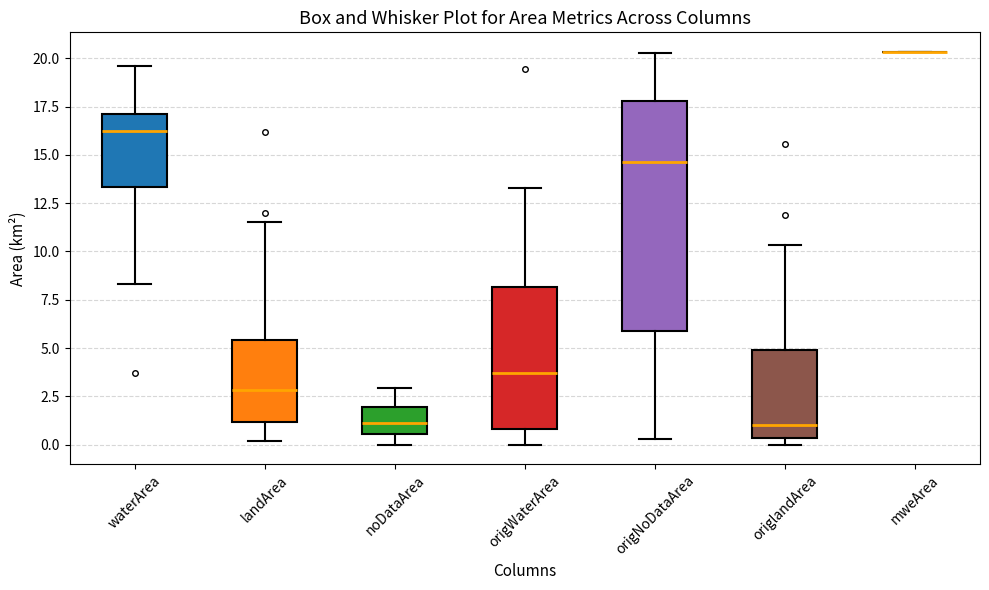

Reading left to right, read every box against the y-axis: the position of its median line, the range the box covers, and the ends of its whiskers. The values are not printed on the chart, so give them approximately, as read against the axis.

waterArea: median 16.0, box 13.5 to 17.0, whiskers 8.5 to 19.5
landArea: median 3.0, box 1.0 to 5.5, whiskers 0.0 to 11.5
noDataArea: median 1.0, box 0.5 to 2.0, whiskers 0.0 to 3.0
origWaterArea: median 3.5, box 1.0 to 8.0, whiskers 0.0 to 13.5
origNoDataArea: median 14.5, box 6.0 to 18.0, whiskers 0.5 to 20.5
origlandArea: median 1.0, box 0.5 to 5.0, whiskers 0.0 to 10.5
mweArea: box collapsed to a line at 20.5, whiskers 20.5 to 20.5